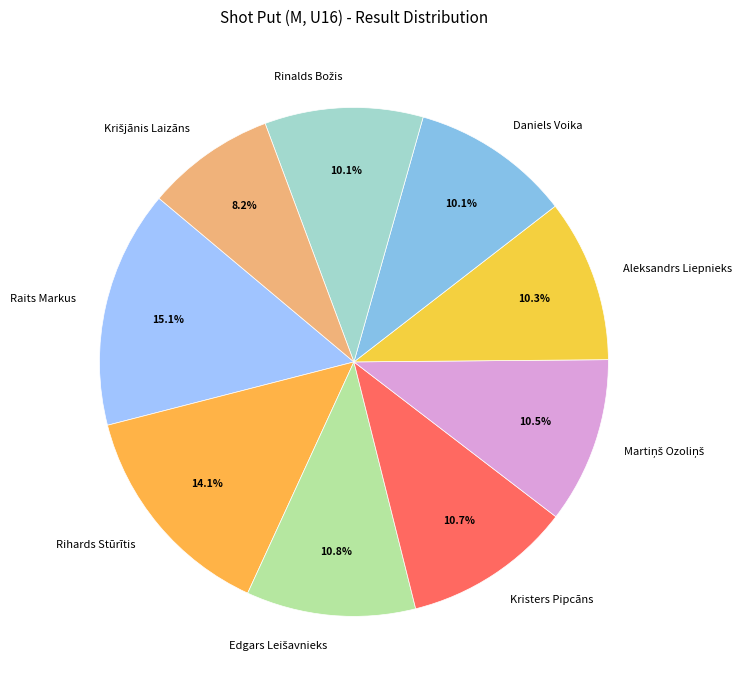

How many slices are in this pie chart?

9